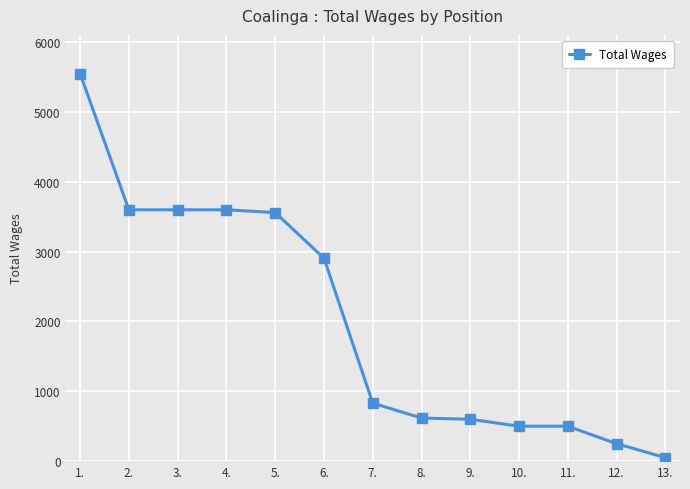

The chart shows a value of 2109 at 5.. True or false?

False